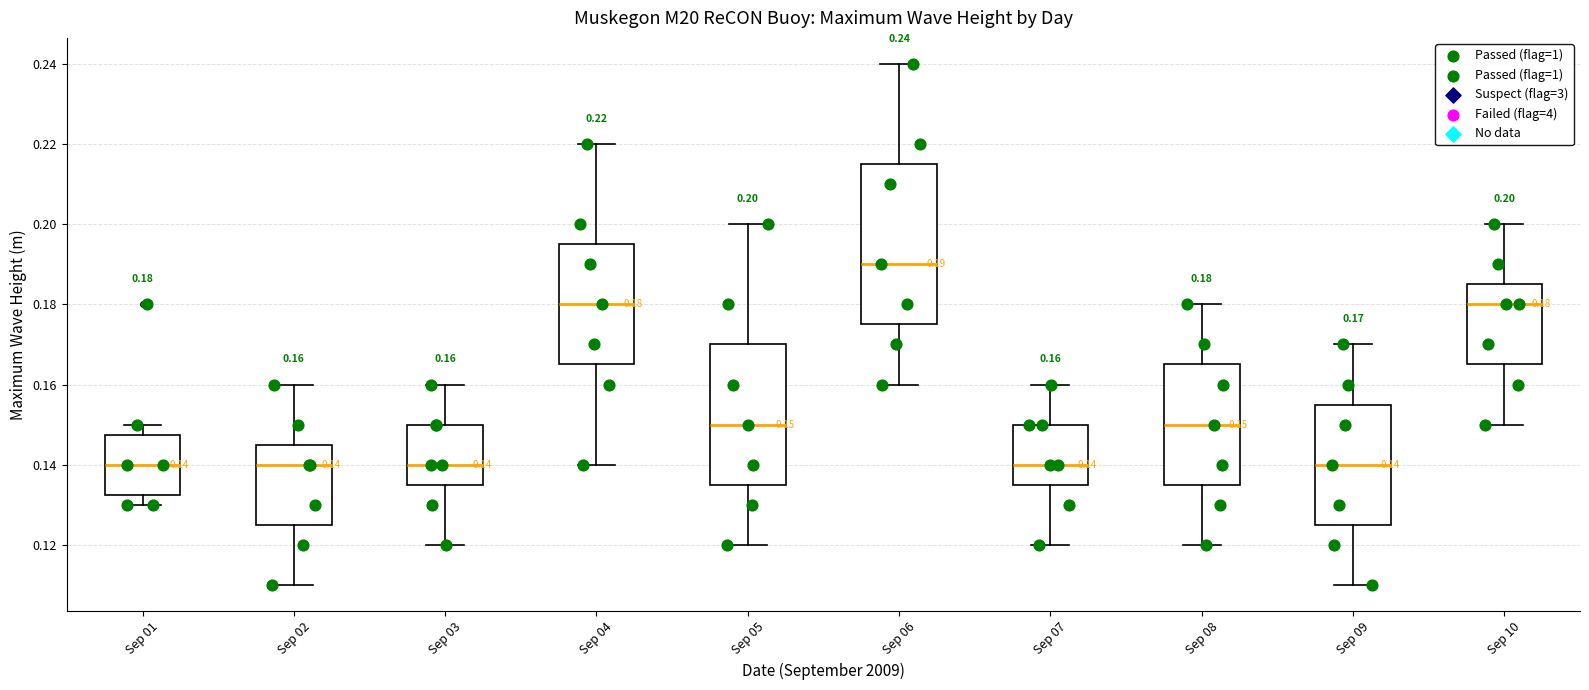

Which box's median line is the highest?

Sep 06